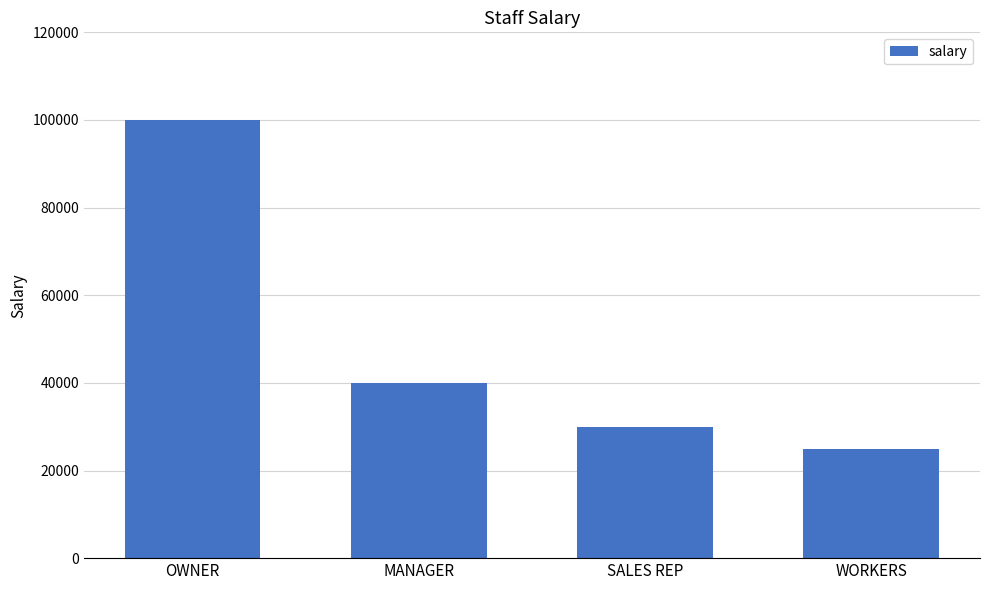

What is the change in value from MANAGER to SALES REP?

-10000